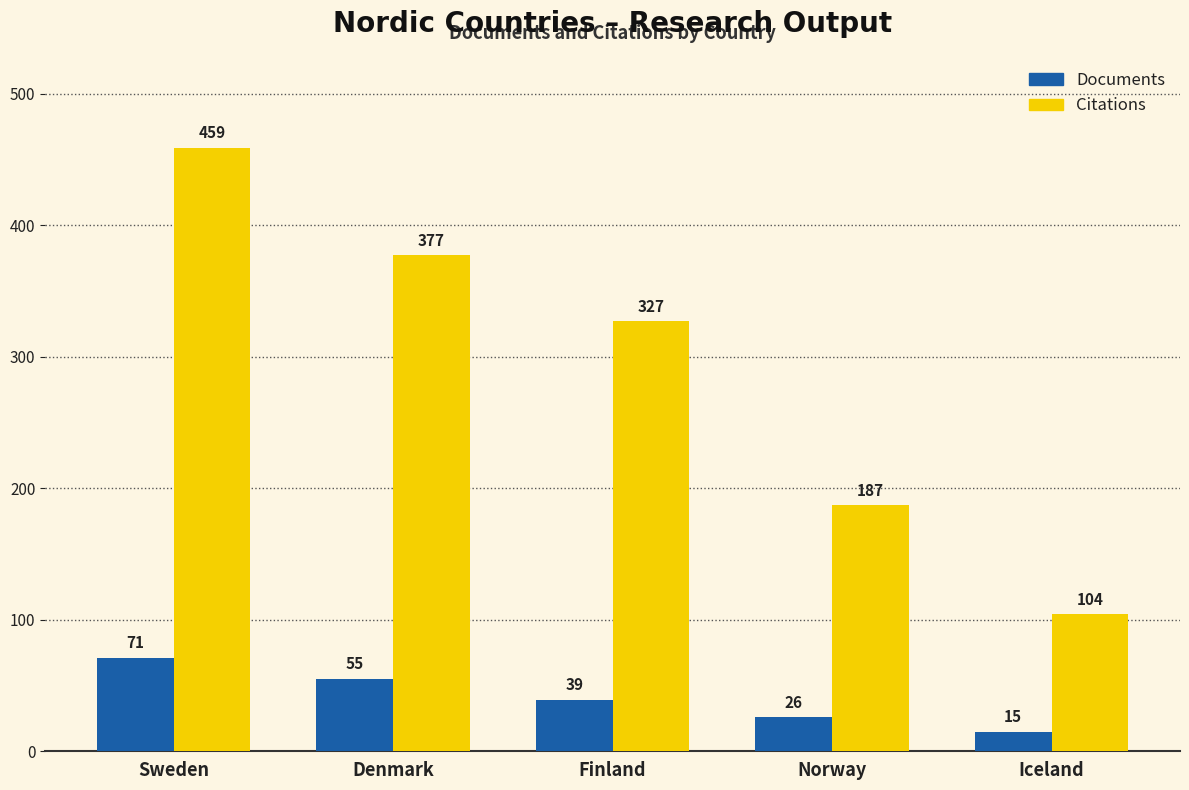

What is the maximum value shown in the chart?

459